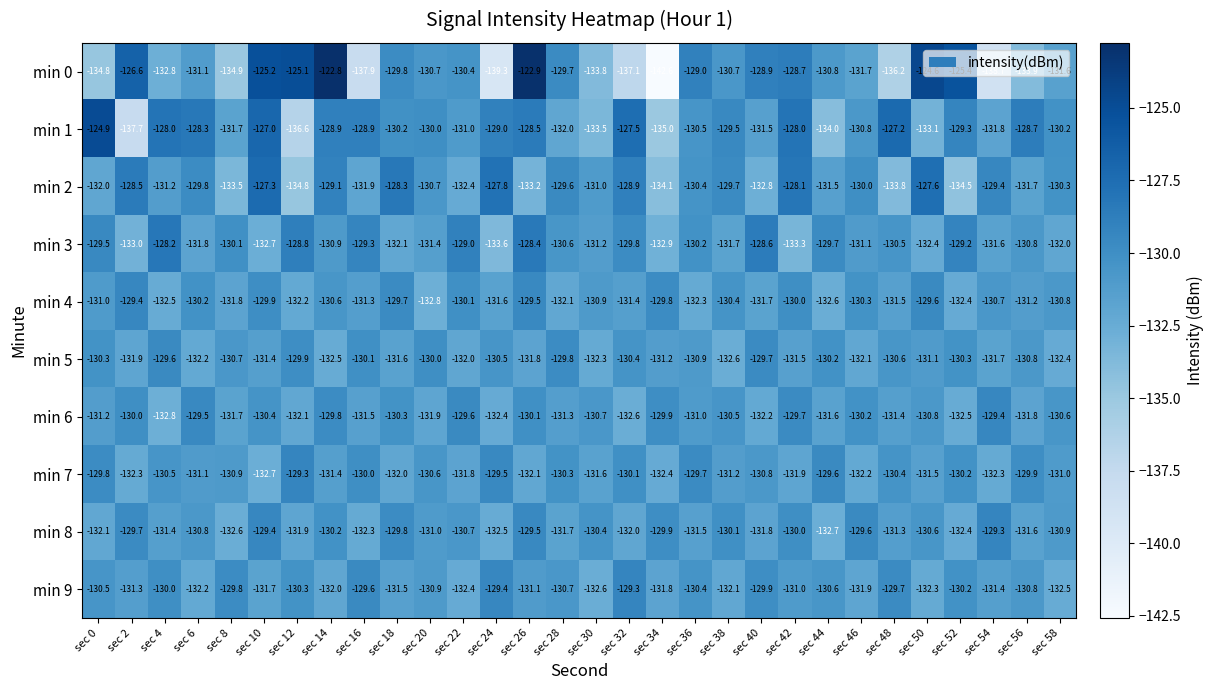

At how many categories does at least one series exceed -140?

30